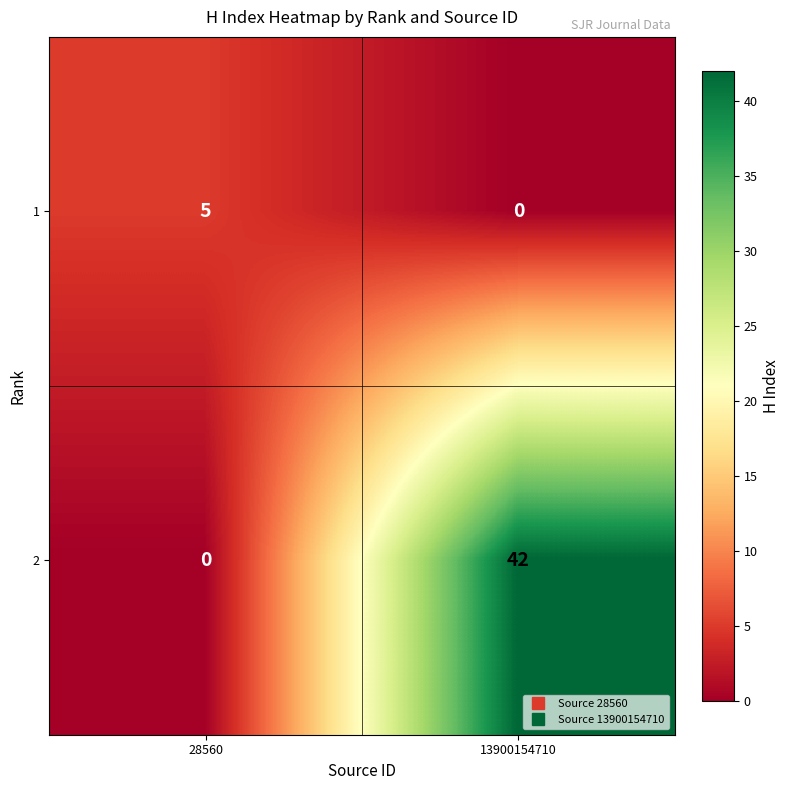

What is the difference between the highest and lowest values at 13900154710?

42